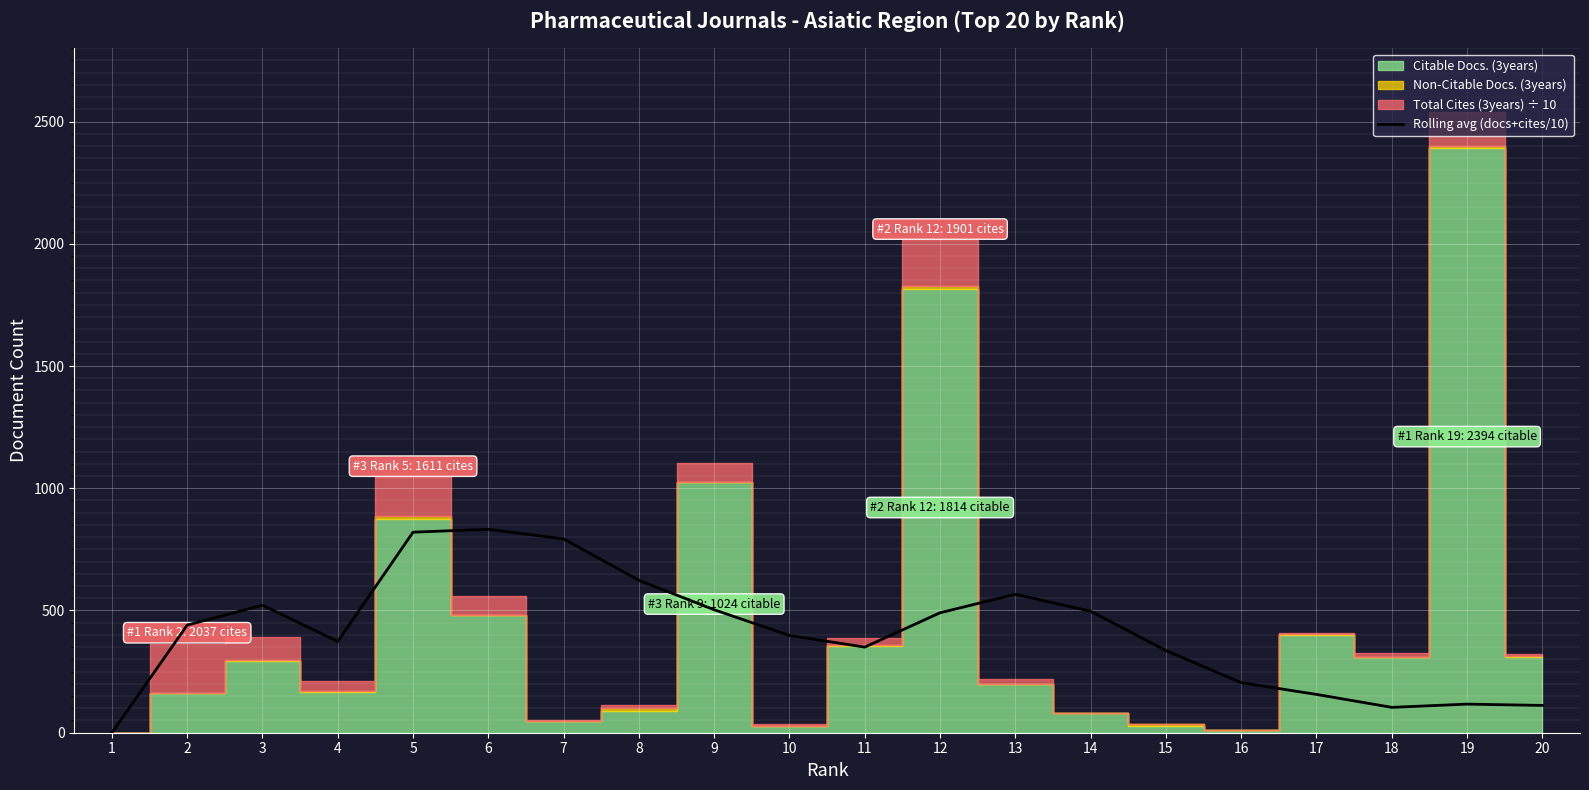

How many data points are above 440?

10